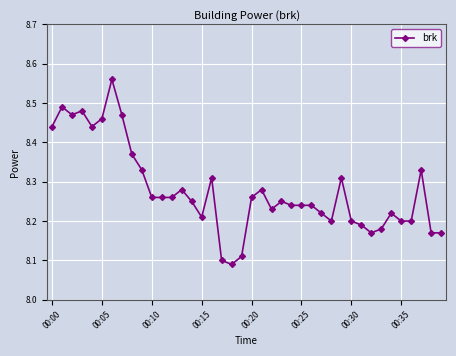

True or false: there are more than 1 points higher than both neighbors.

True